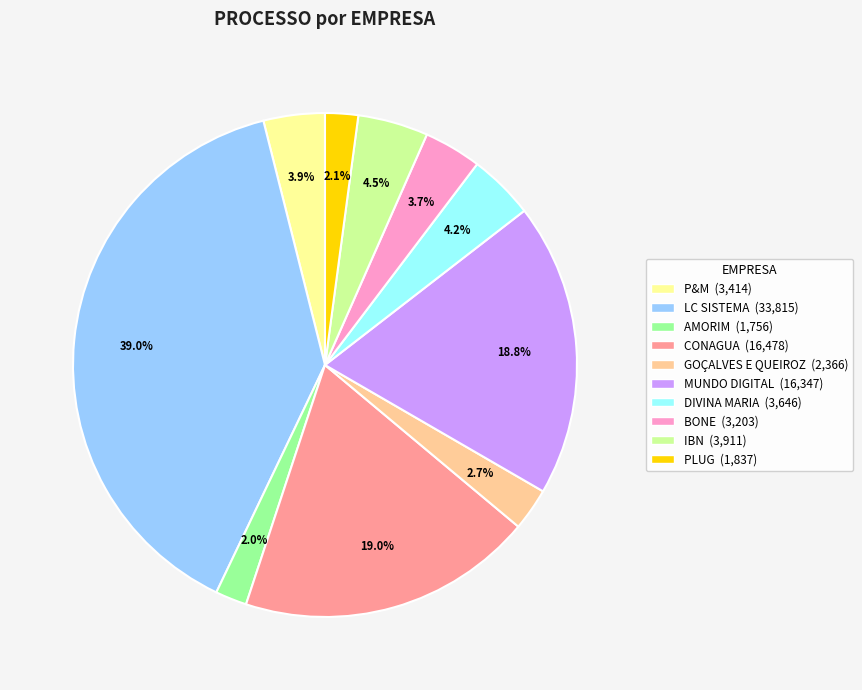

Does any single category account for the majority?

No